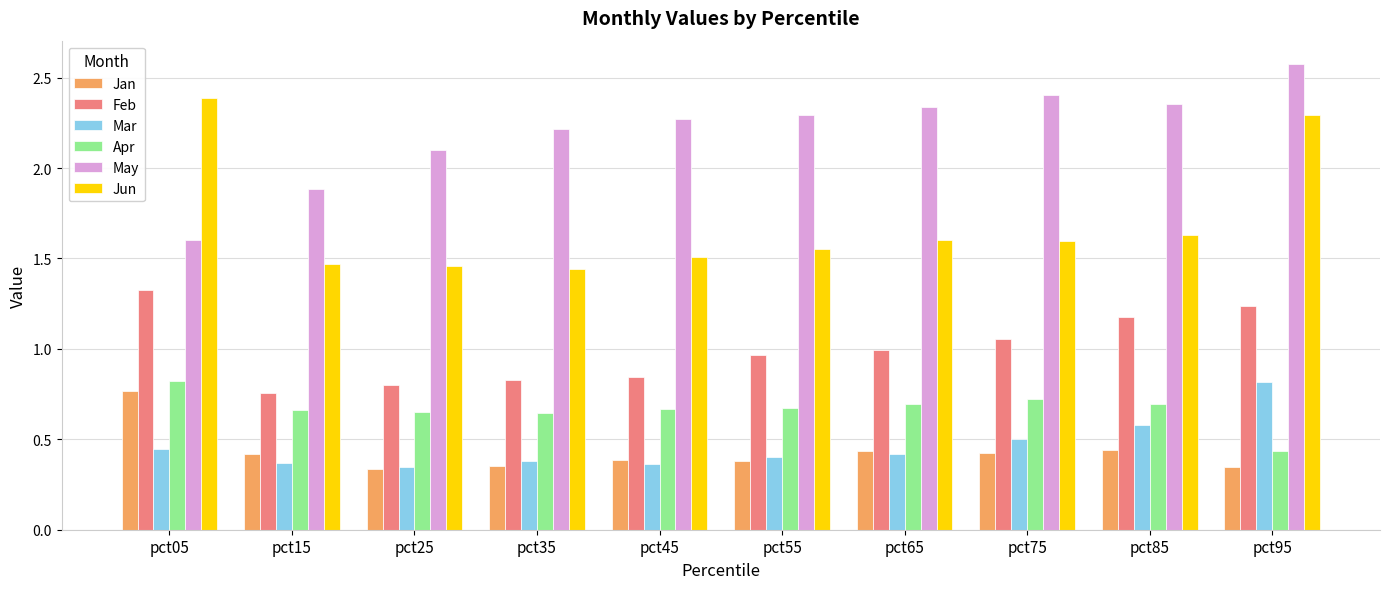

What is the total value across all series at pct75?

6.7